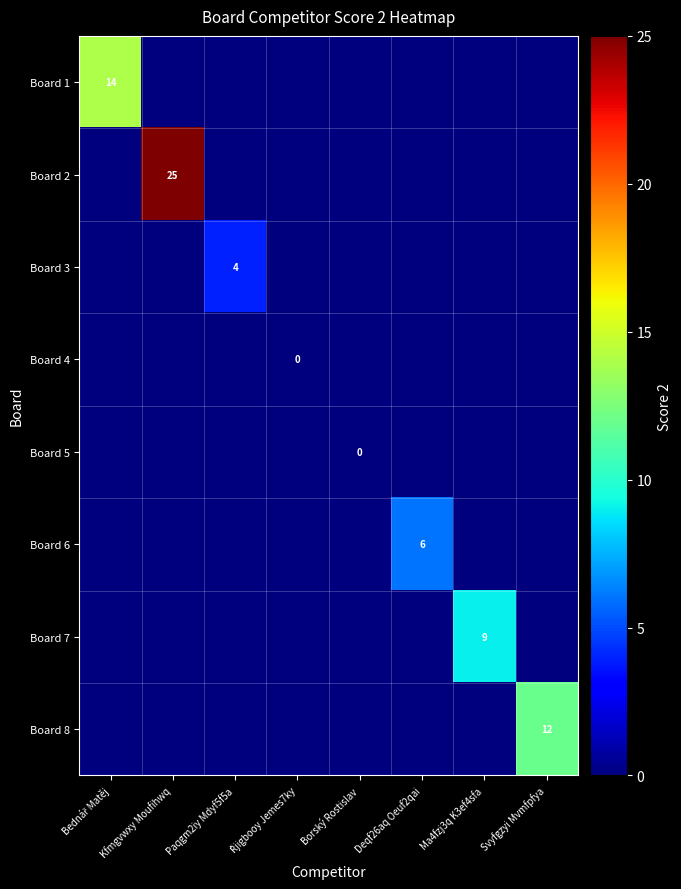

Between Deqf26aq Oeuf2qai and Ma4fzj3q K3ef4sfa, which series saw the biggest shift?

Board 7